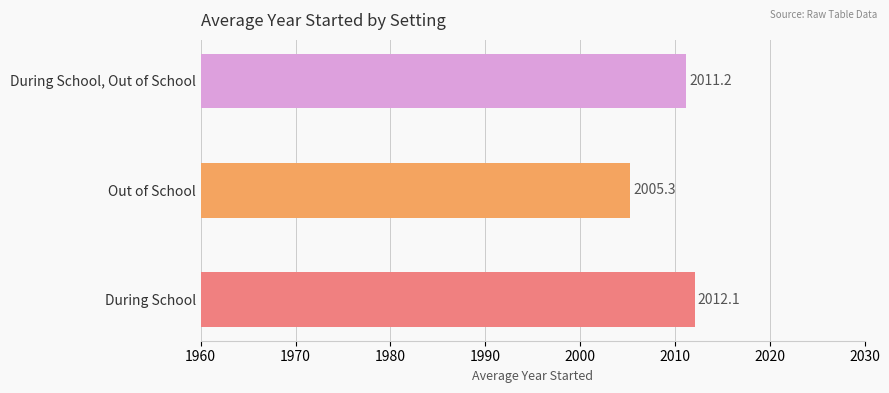

What is the minimum value shown in the chart?

2005.3